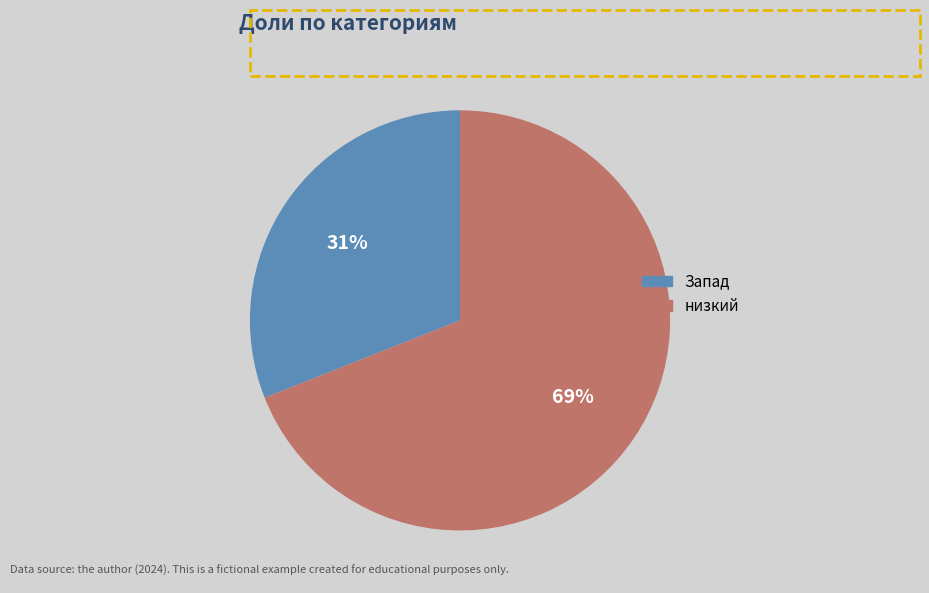

To the nearest percent, what percentage of the pie is Запад?

31%